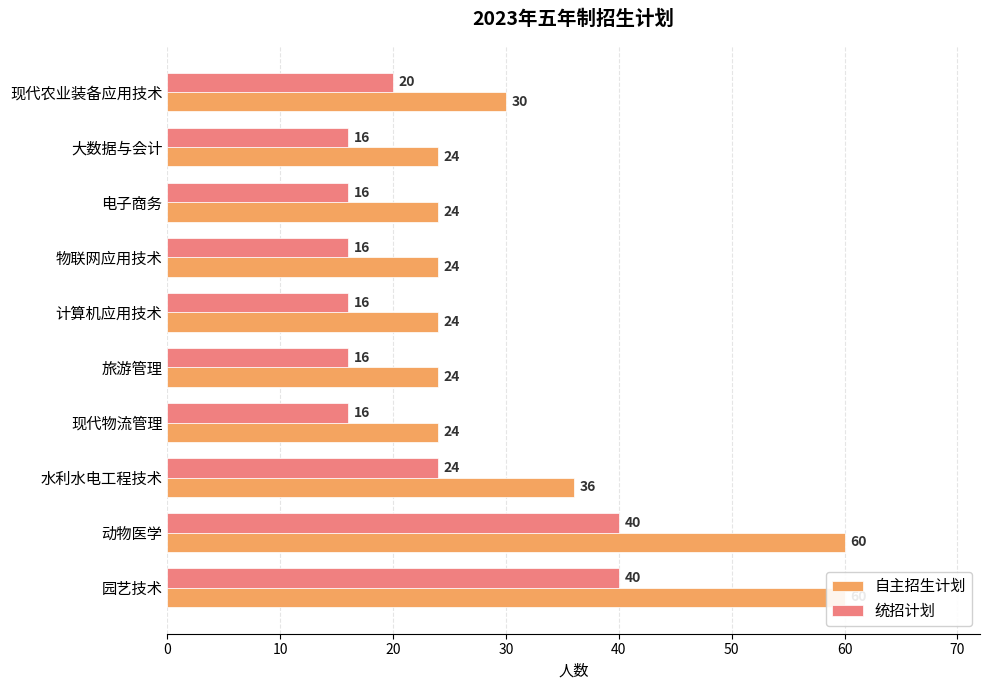

What is the average value of the 自主招生计划 series?

33